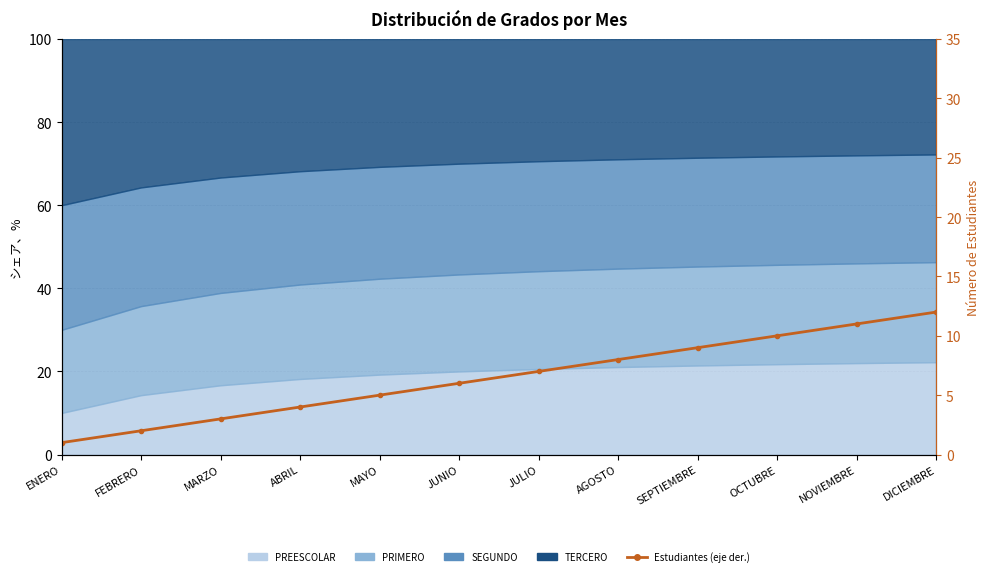

How many lines are shown in the chart?

1